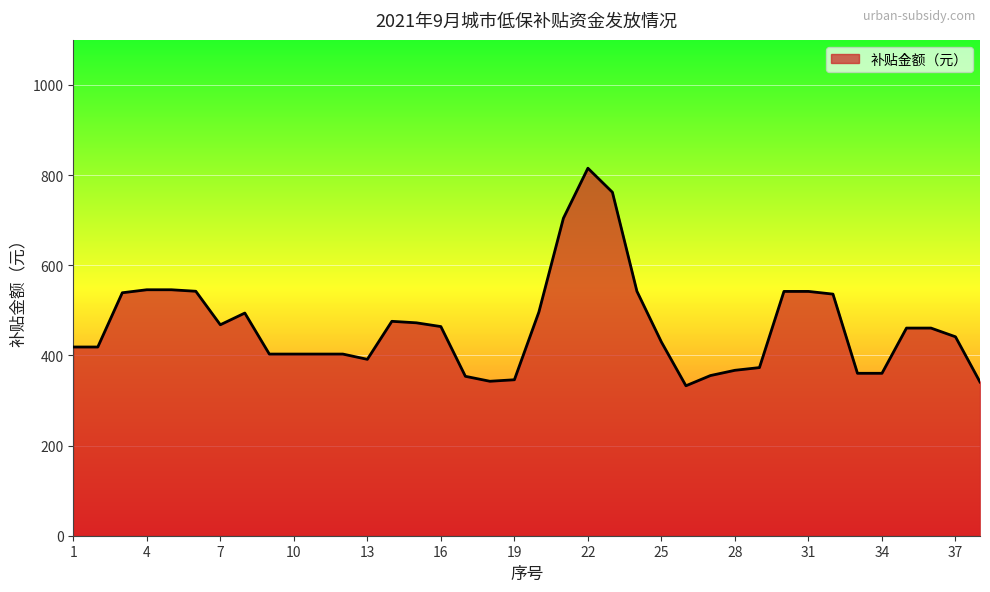

Count the number of categories in the chart.

38